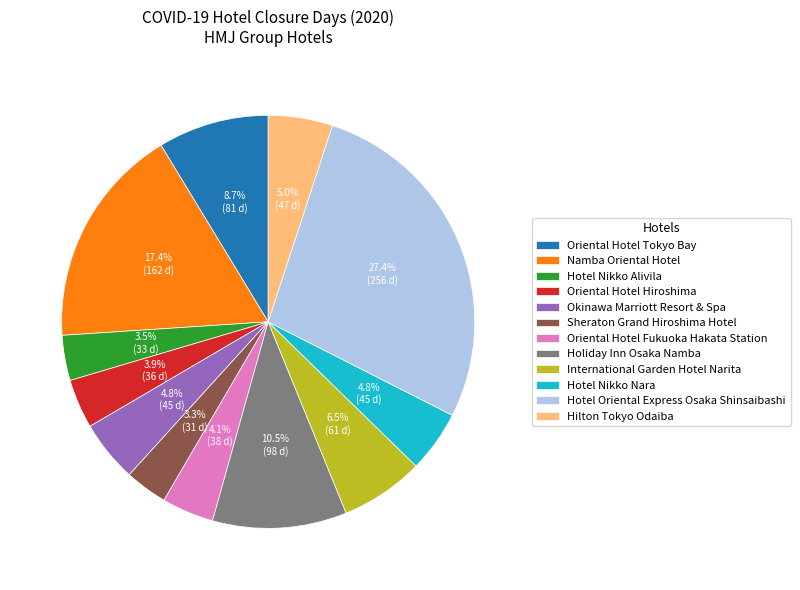

How many slices are in this pie chart?

12